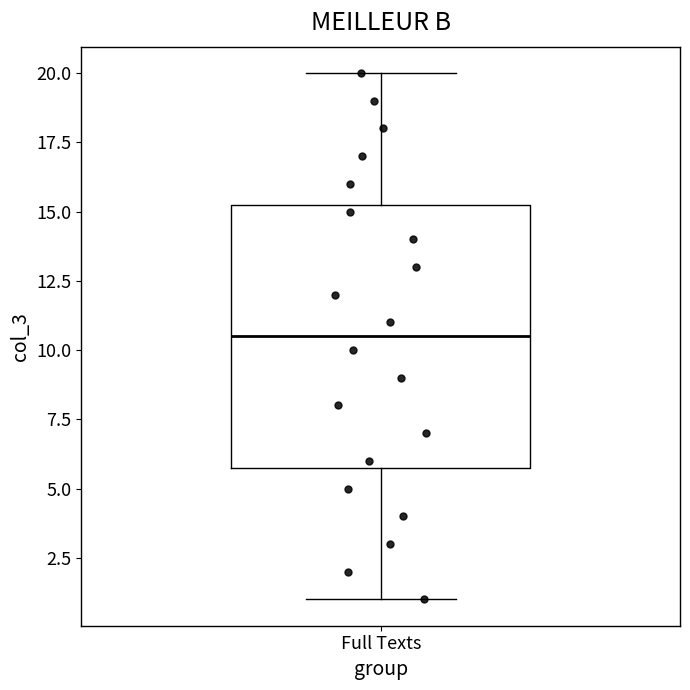

Where does the upper whisker of the box for Full Texts end on the y-axis? The values are not printed on the chart, so give them approximately, as read against the axis.

20.0